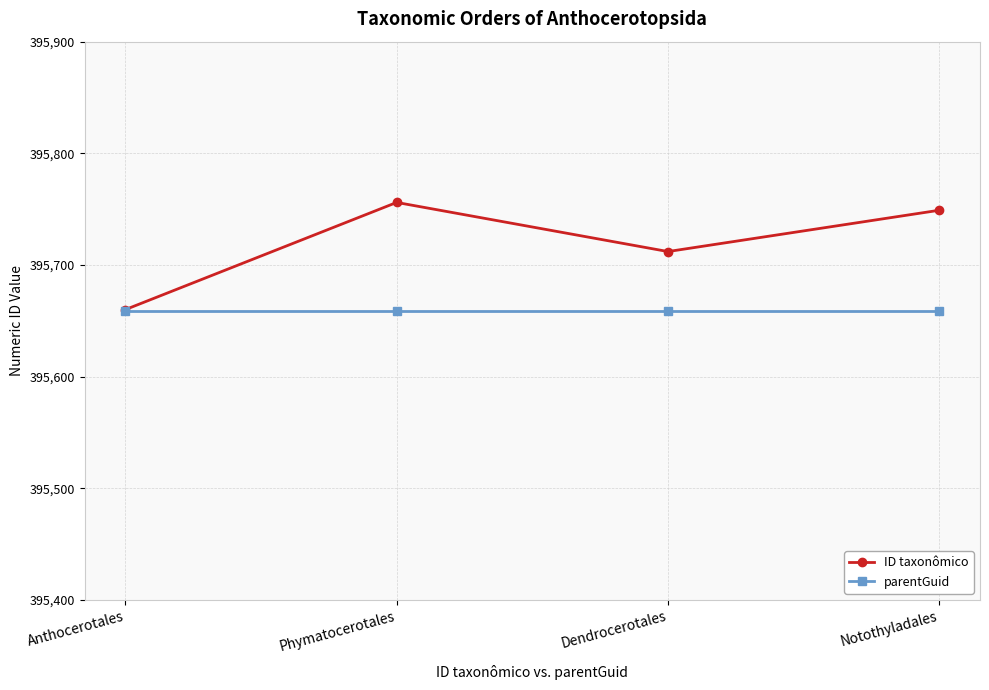

True or false: parentGuid has more than 2 points higher than both neighbors.

False